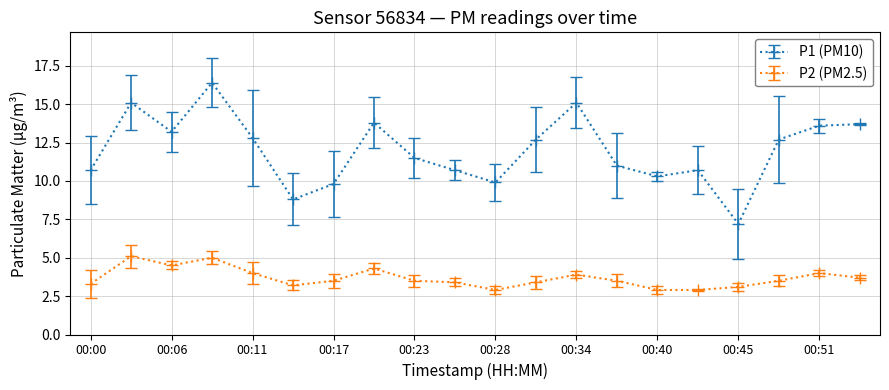

True or false: P2 (PM2.5) and P1 (PM10) intersect in this chart.

False